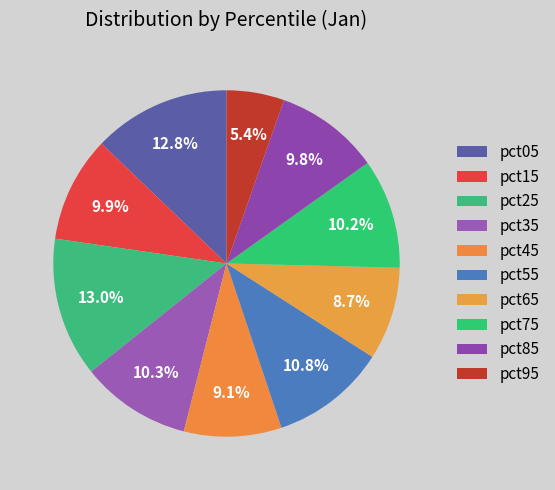

Which slice is the smallest?

pct95